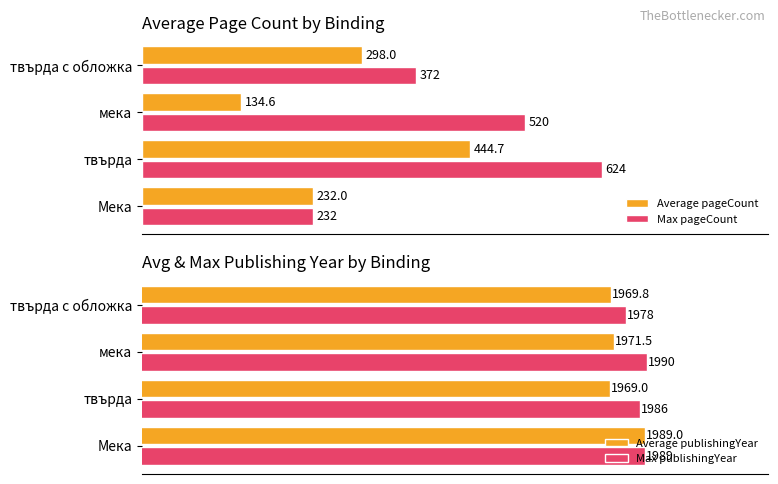

How many groups of bars are there?

4